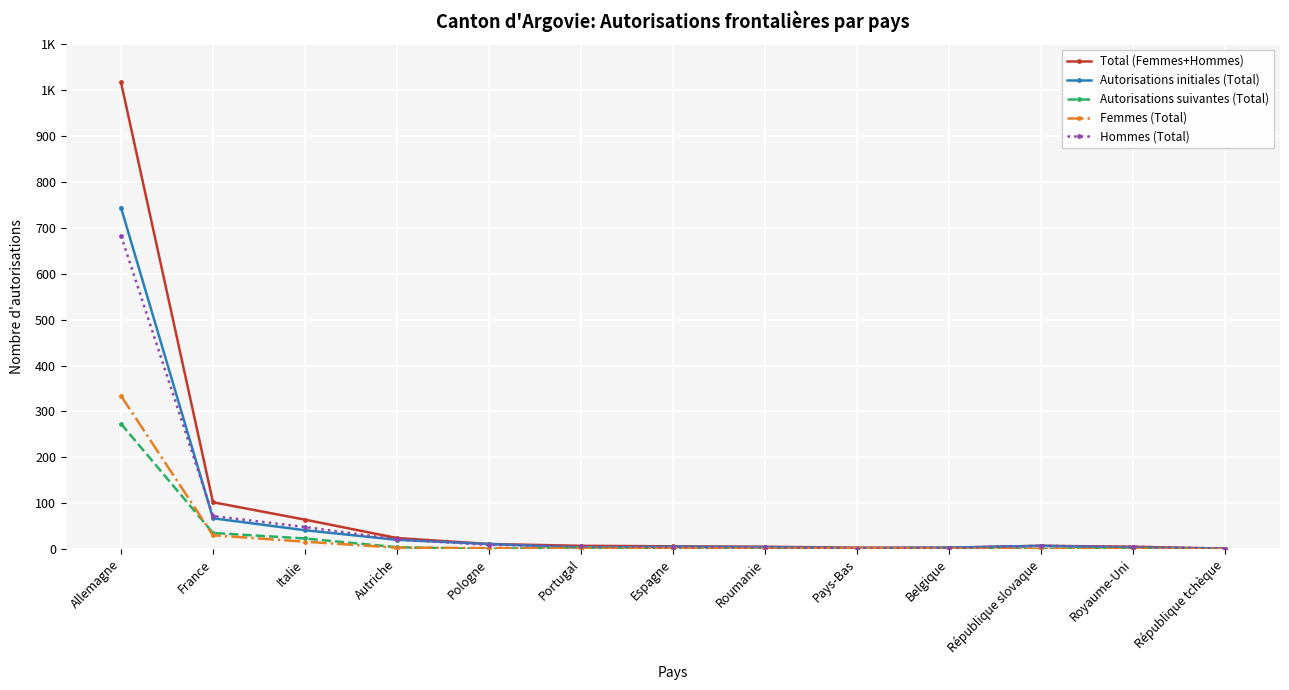

The Autorisations initiales (Total) series shows 5 at Espagne. True or false?

True